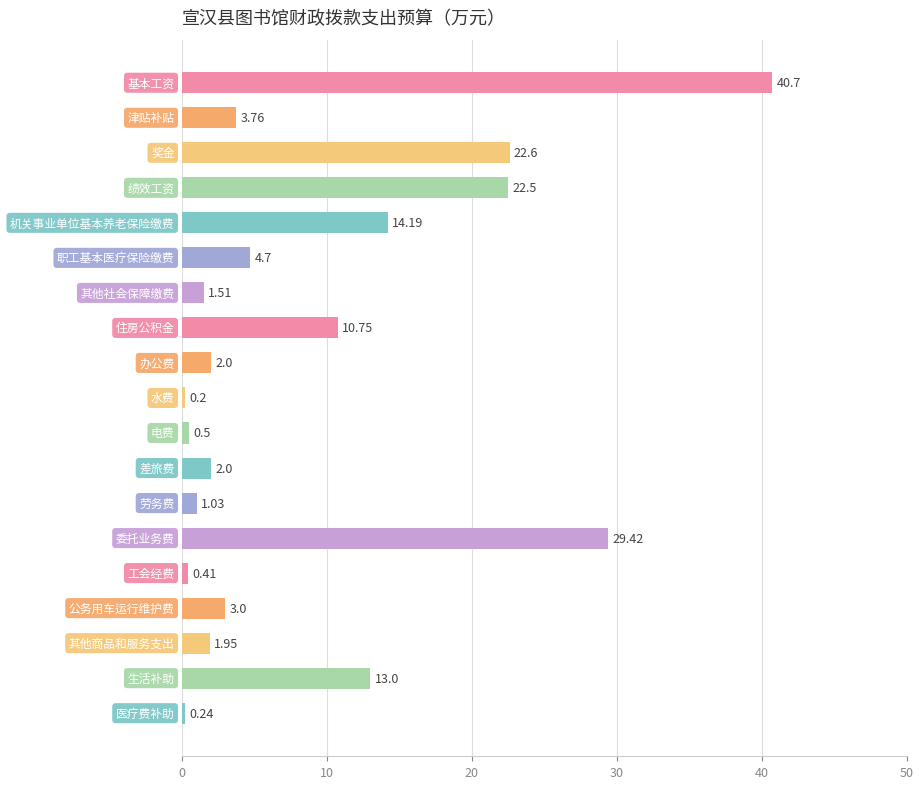

What is the average value?

9.2